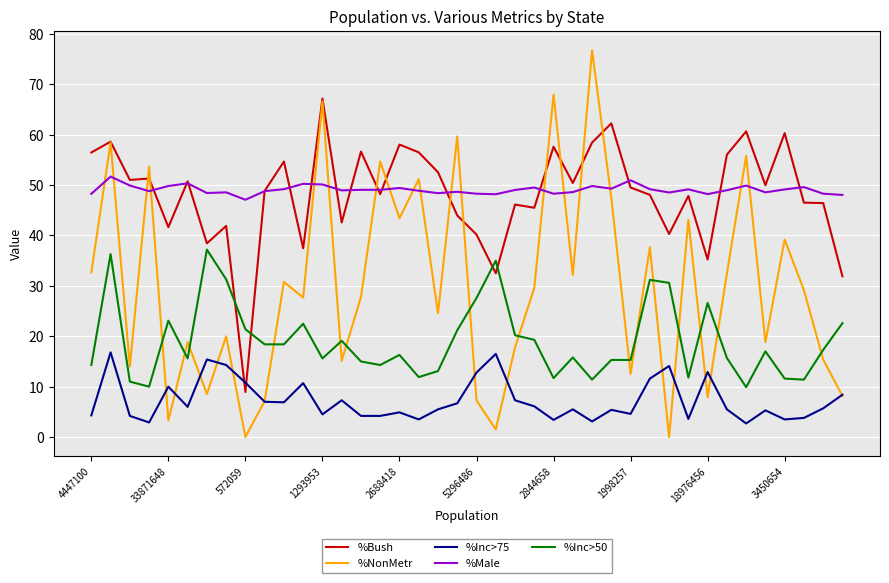

What is the greatest value displayed?

76.8